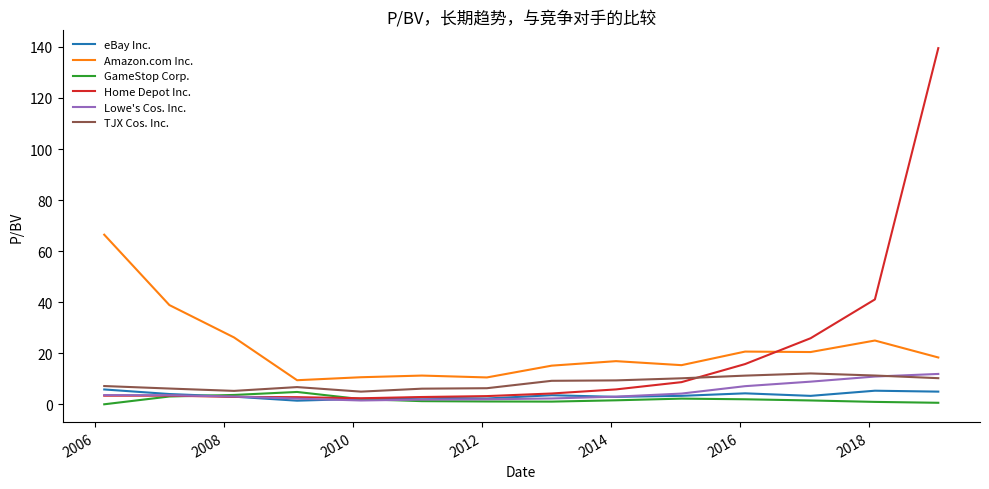

What is the minimum value for Amazon.com Inc.?

9.4